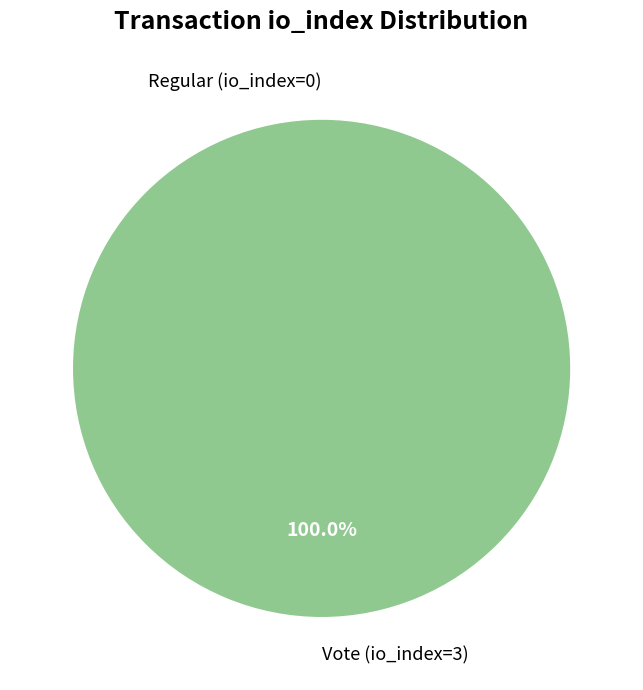

Which slice is the smallest?

Regular (io_index=0)